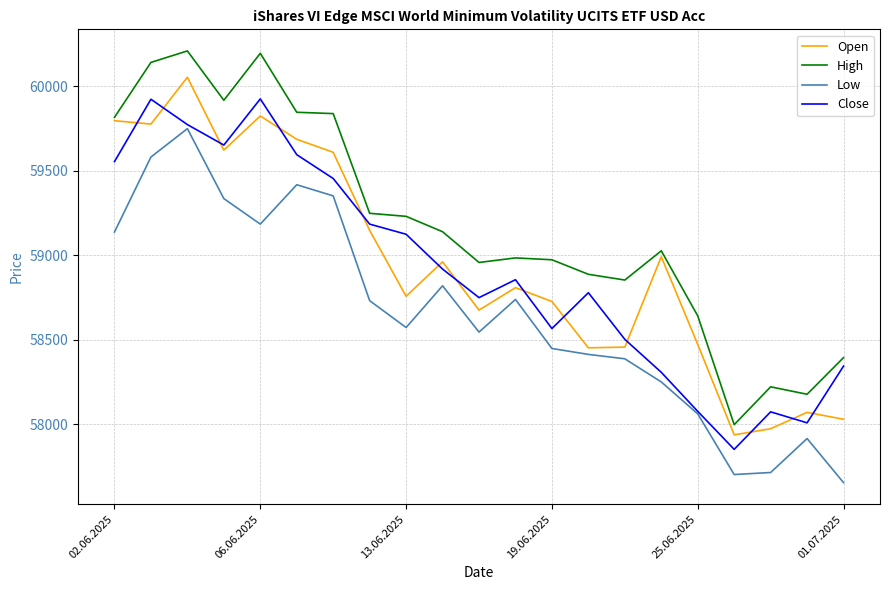

What are all the series names shown in the legend?

Open, High, Low, Close